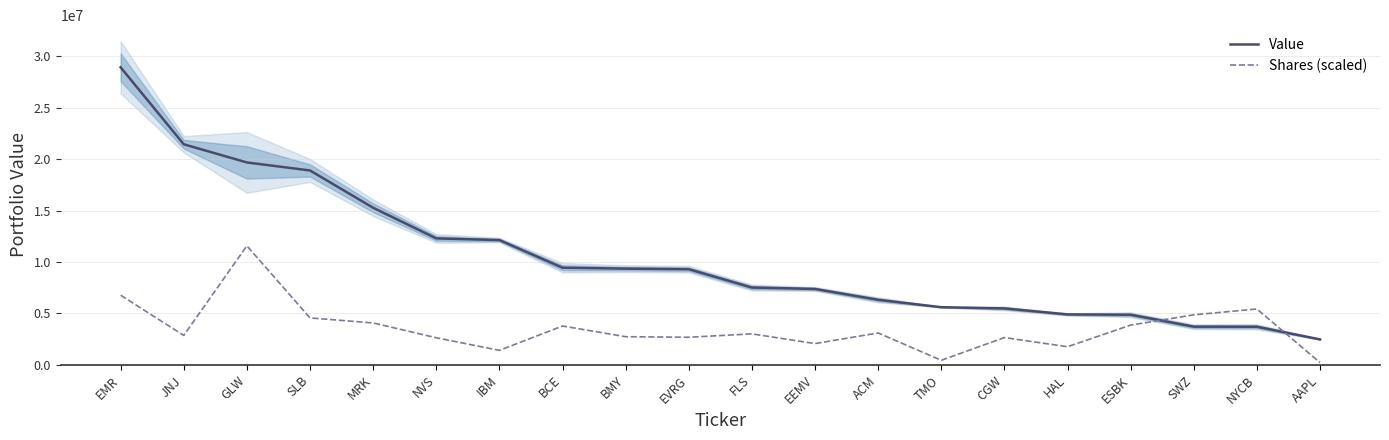

Which has a higher value, BCE or NYCB?

BCE